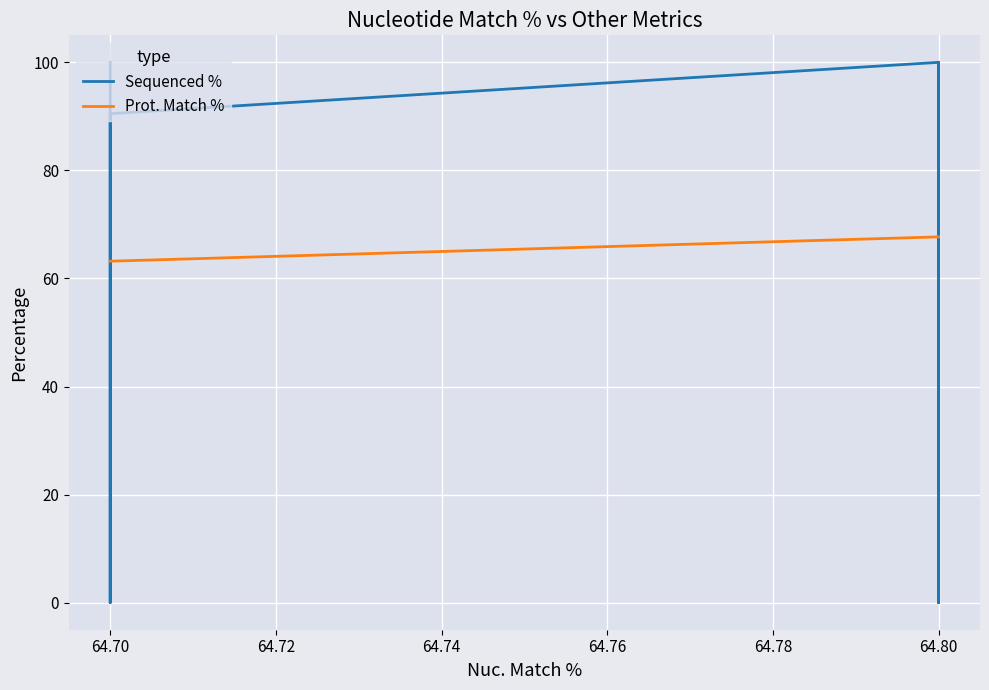

What is the sum of all Prot. Match % values?

392.7